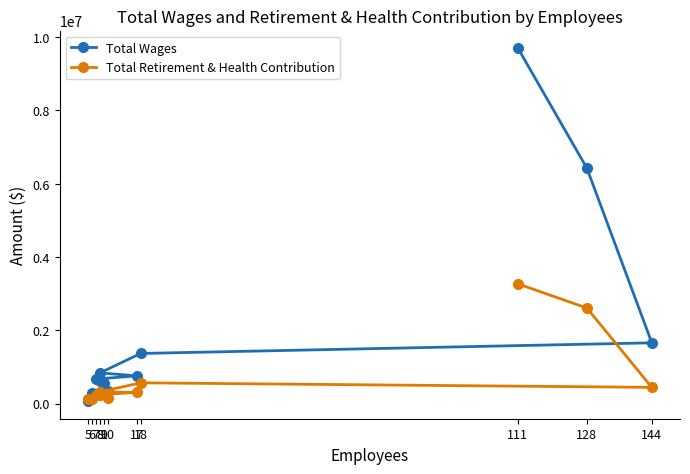

Reading left to right, list all the values displayed in this chart.

Total Wages: 9700567	6424554	1656972	1366481	836868	755193	667752	607074	569196	348592	274381	66922
Total Retirement & Health Contribution: 3266391	2606992	441136	565390	318358	304526	236304	222230	246810	152251	111766	111572